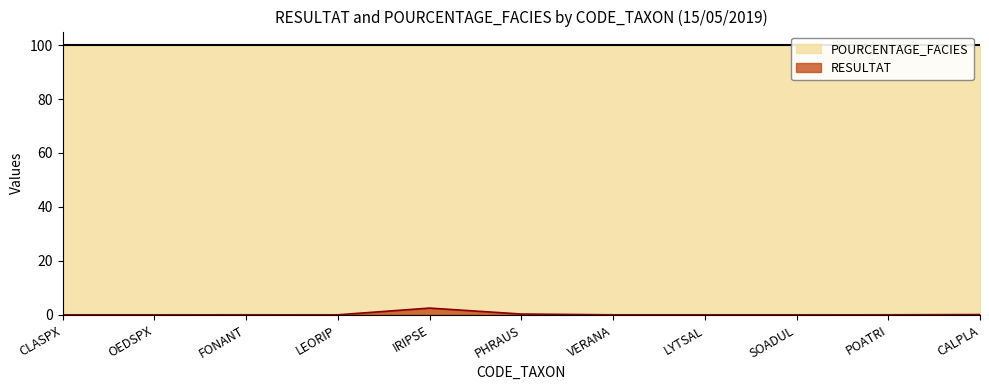

The value at VERANA is 0.0. True or false?

True